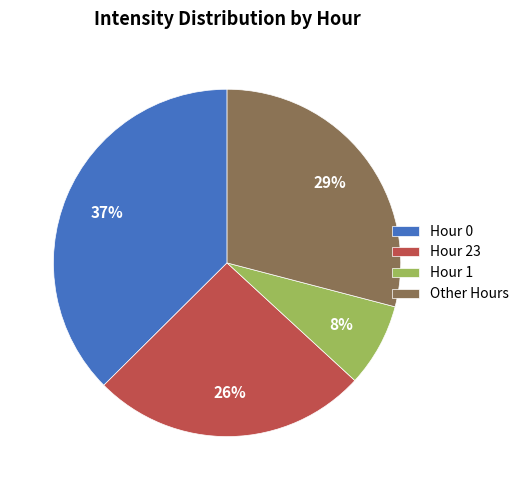

To the nearest percent, what percentage of the pie is Hour 0?

37%